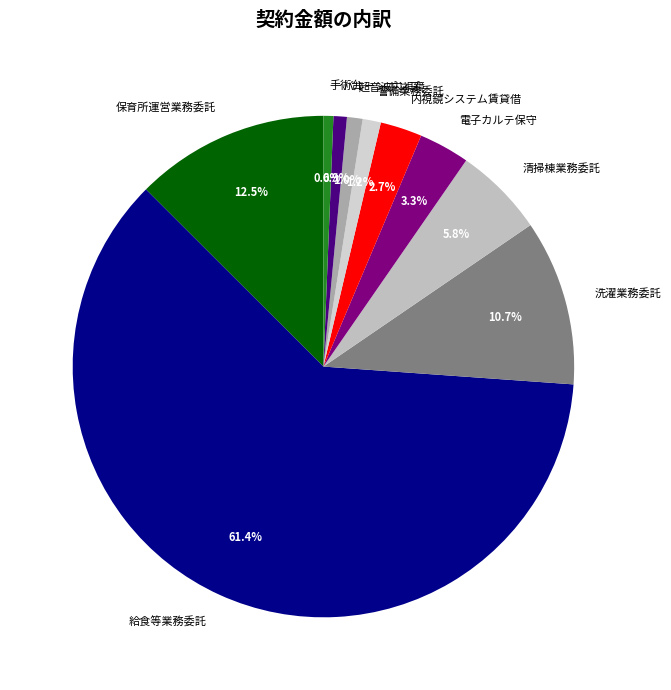

How much of the chart is everything except 保育所運営業務委託?

87.5%